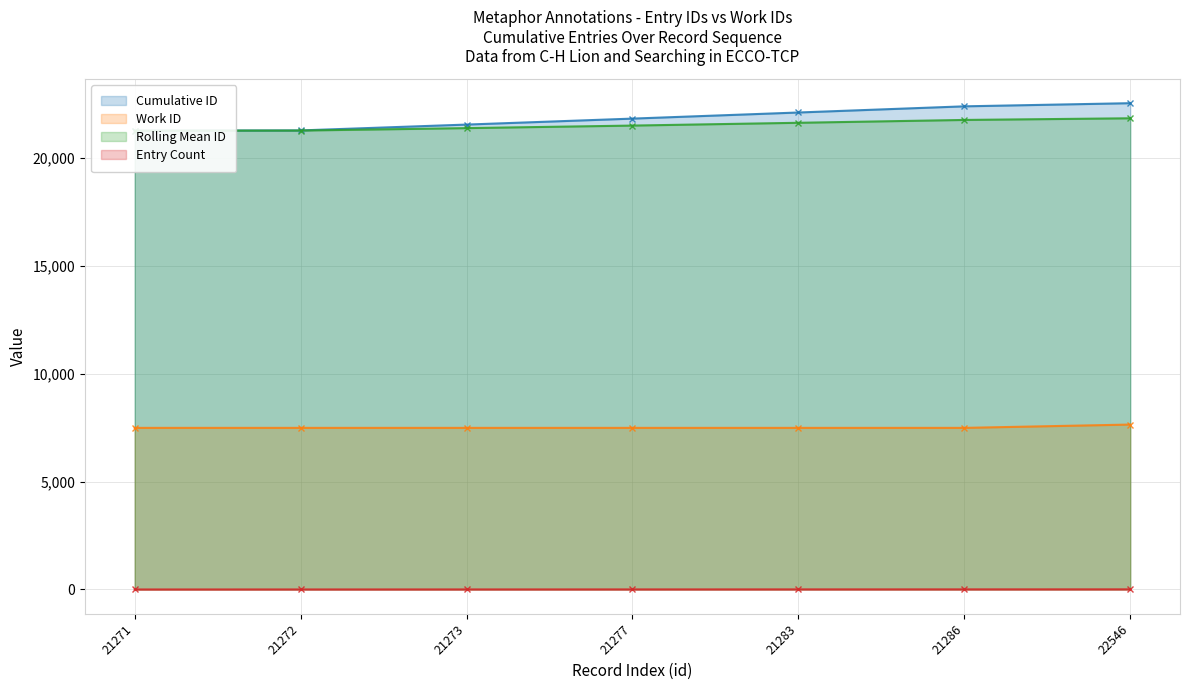

Rank the categories by value from lowest to highest.

21271, 21272, 21273, 21277, 21283, 21286, 22546